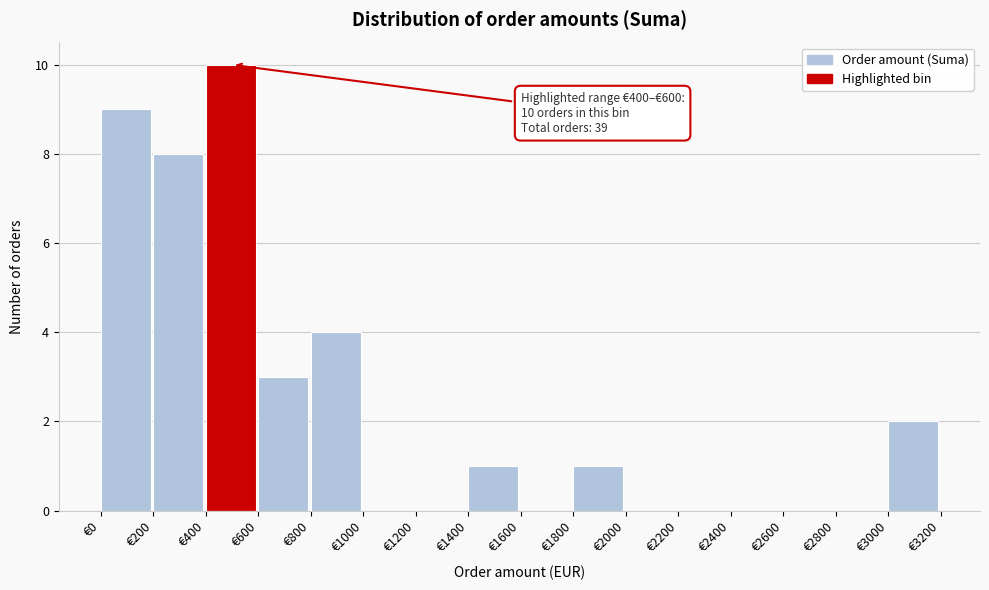

Which range on the x-axis has the tallest bar?

400 to 600